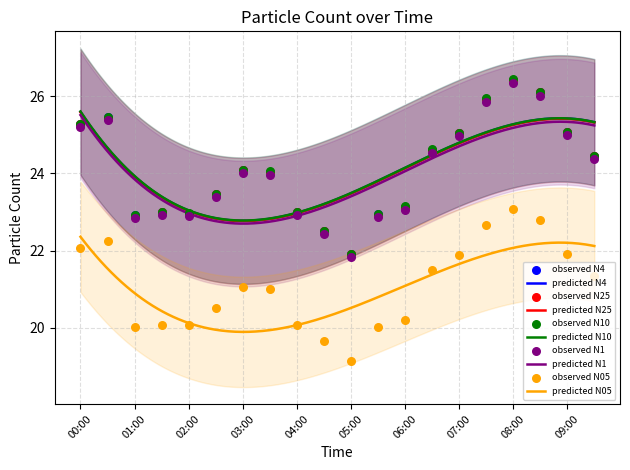

Is the value of N4 at 03:30 greater than the value of N25 at 01:30?

Yes